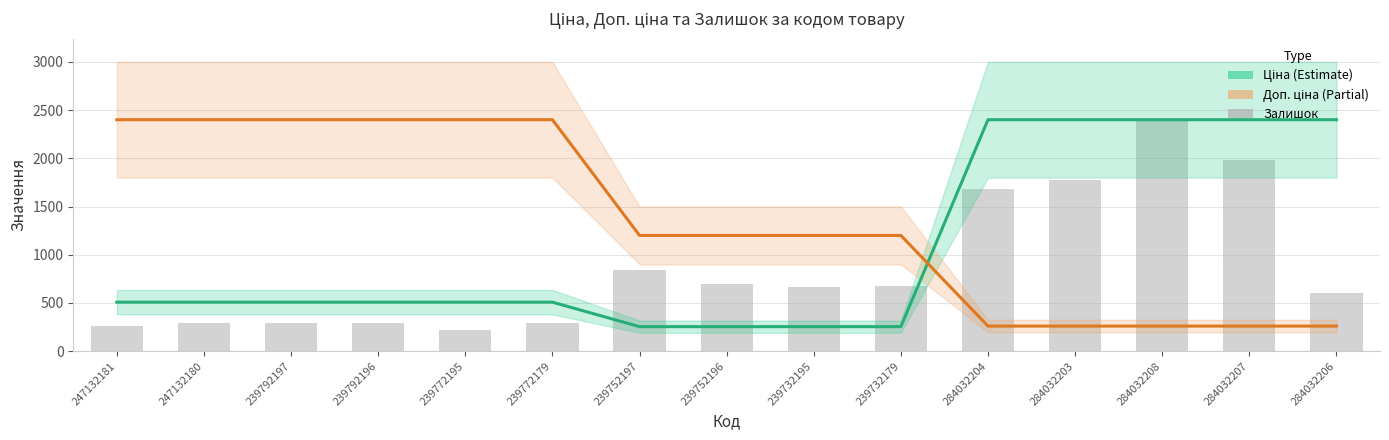

What is the sum of all Доп. ціна values?

20499.3